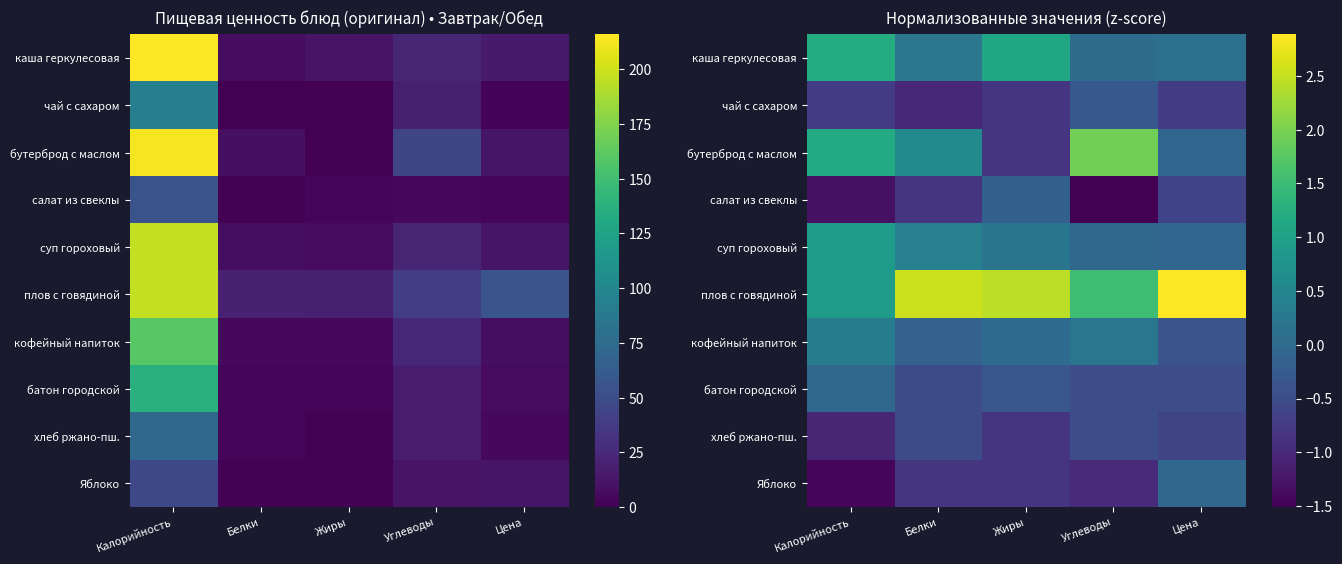

List the series in order of their peak value, lowest first.

хлеб ржано-пш., чай с сахаром, салат из свеклы, Яблоко, батон городской, кофейный напиток, суп гороховый, каша геркулесовая, бутерброд с маслом, плов с говядиной